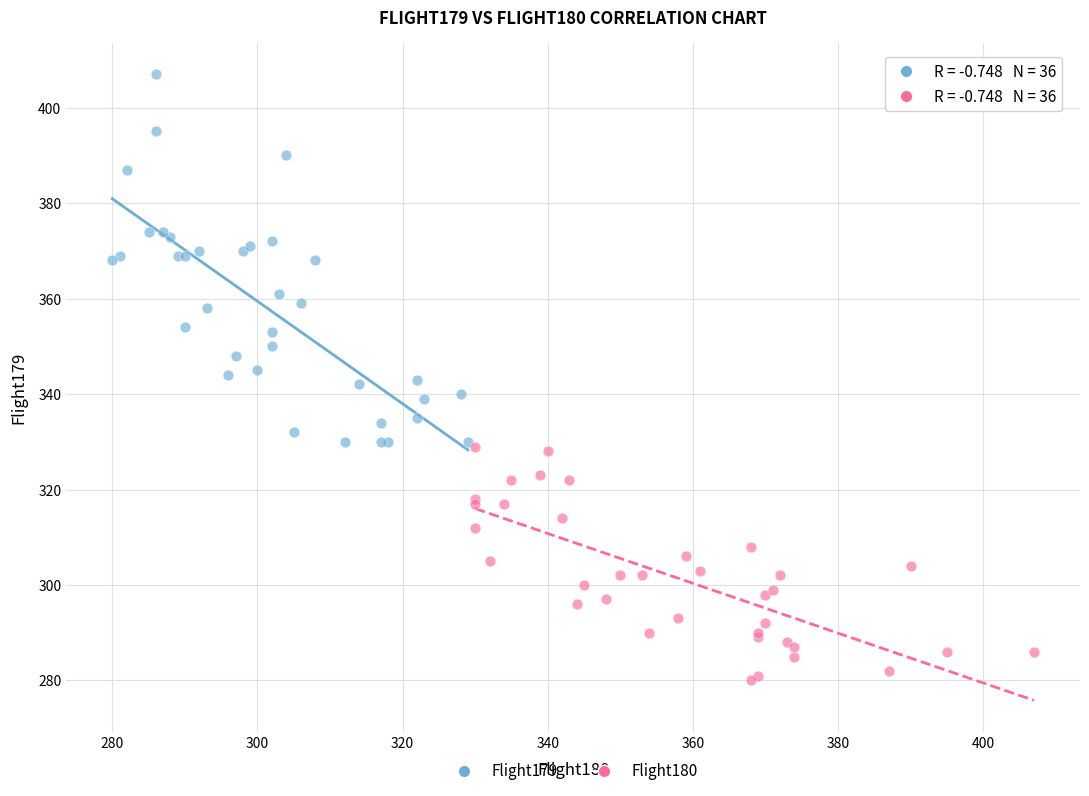

Which series has the largest Y range (max minus min)?

Flight179